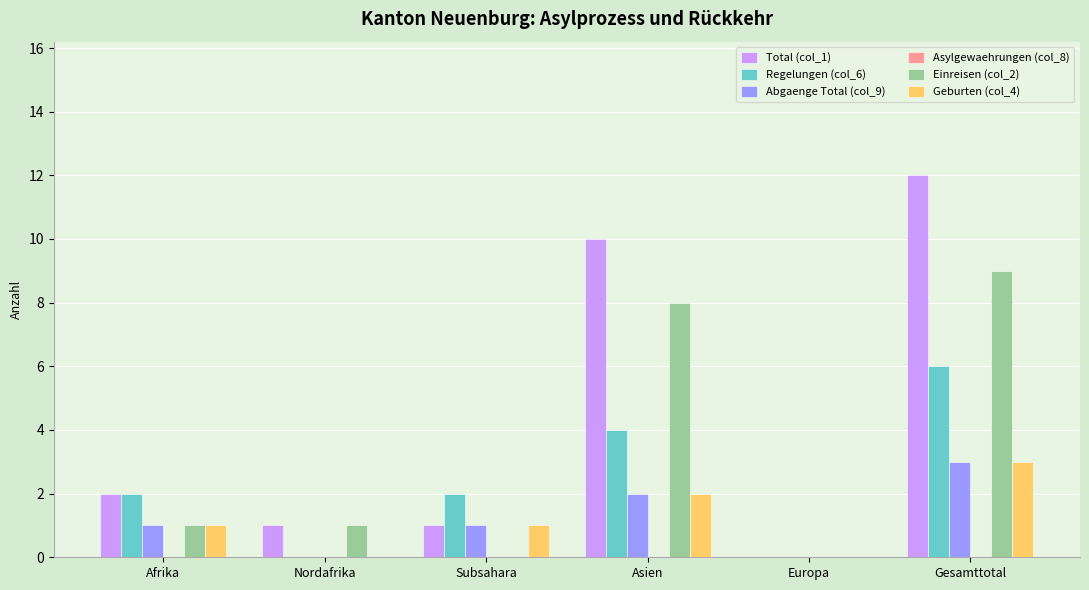

Reading right to left, transcribe all the data shown in this chart.

Total (col_1): Gesamttotal=12	Europa=0	Asien=10	Subsahara=1	Nordafrika=1	Afrika=2
Regelungen (col_6): Gesamttotal=6	Europa=0	Asien=4	Subsahara=2	Nordafrika=0	Afrika=2
Abgaenge Total (col_9): Gesamttotal=3	Europa=0	Asien=2	Subsahara=1	Nordafrika=0	Afrika=1
Einreisen (col_2): Gesamttotal=9	Europa=0	Asien=8	Subsahara=0	Nordafrika=1	Afrika=1
Geburten (col_4): Gesamttotal=3	Europa=0	Asien=2	Subsahara=1	Nordafrika=0	Afrika=1